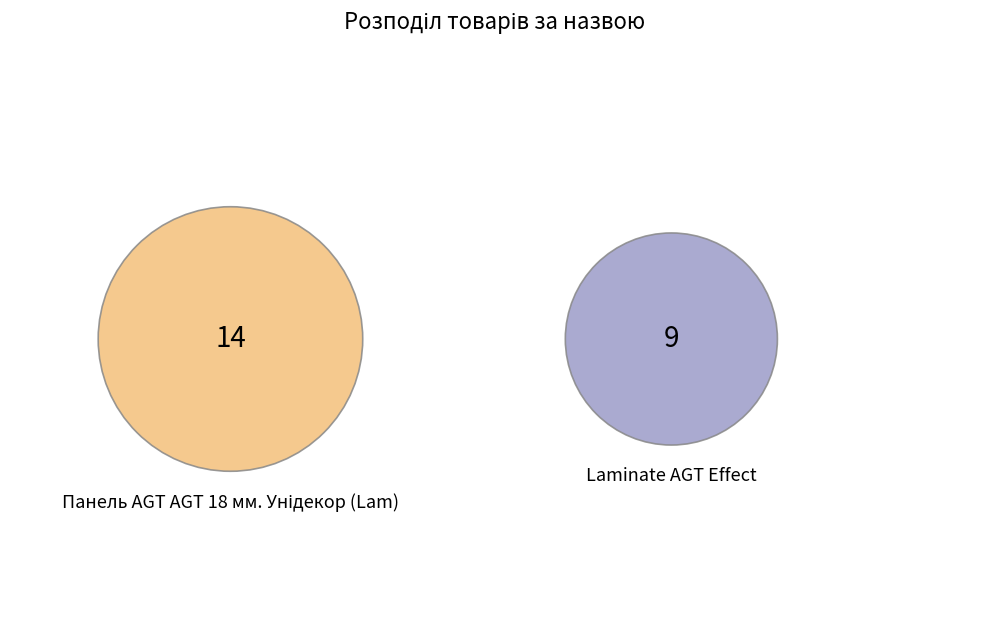

Is it true that Панель AGT AGT 18 мм. Унідекор (Lam) is 72% of the pie?

False